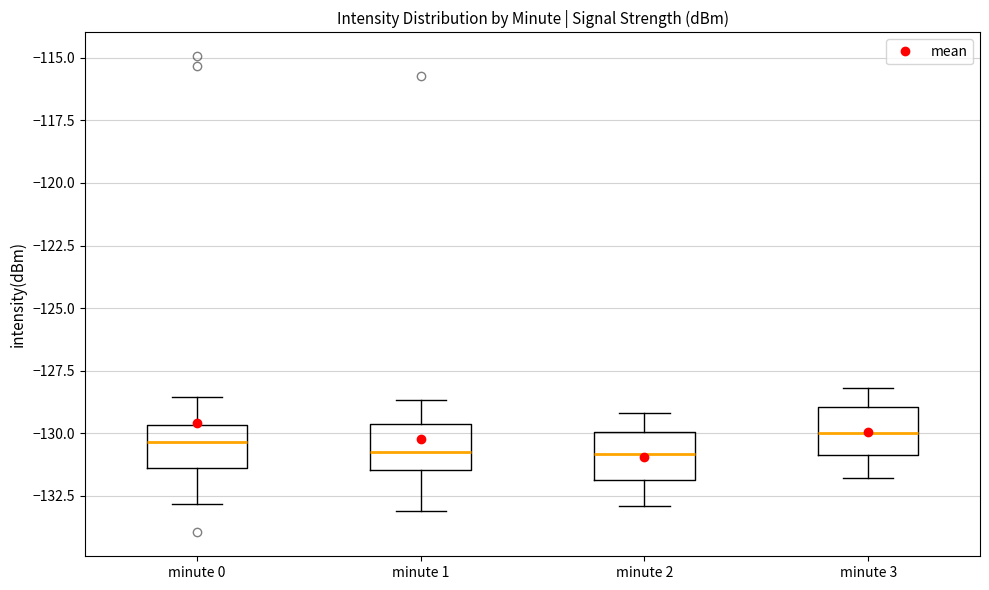

Reading left to right, read every box against the y-axis: the position of its median line, the range the box covers, and the ends of its whiskers. The values are not printed on the chart, so give them approximately, as read against the axis.

minute 0: median -130.5, box -131.5 to -129.5, whiskers -133.0 to -128.5
minute 1: median -131.0, box -131.5 to -129.5, whiskers -133.0 to -128.5
minute 2: median -131.0, box -132.0 to -130.0, whiskers -133.0 to -129.0
minute 3: median -130.0, box -131.0 to -129.0, whiskers -132.0 to -128.0